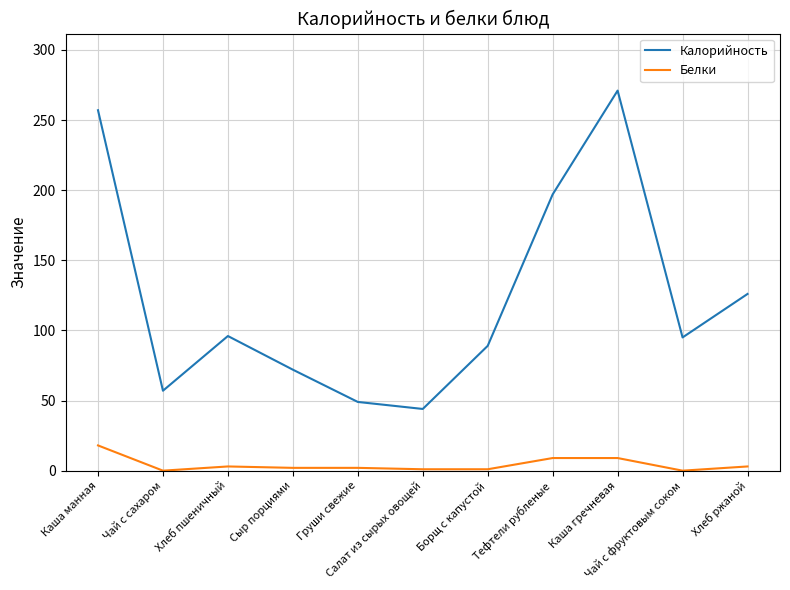

Rank the series at Салат из сырых овощей from lowest to highest value.

Белки, Калорийность